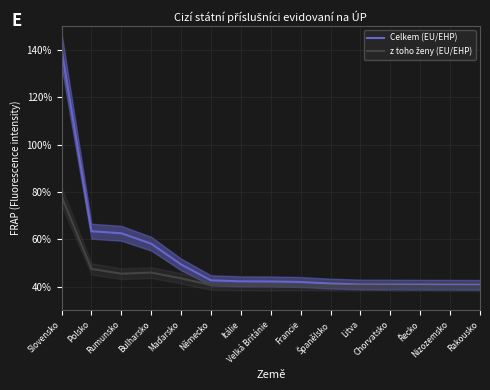

What is the value of the Celkem (EU/EHP) point at the 2nd from the left?

63.4